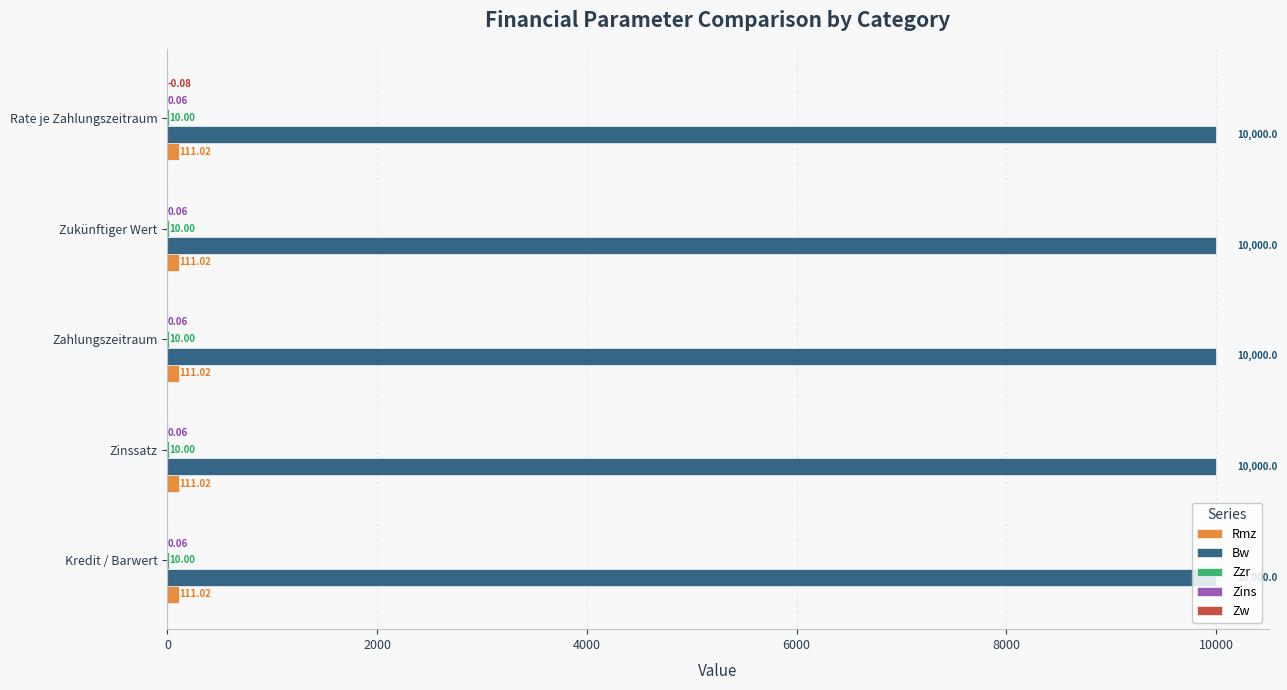

What is the sum of the Rmz values at Zukünftiger Wert and Kredit / Barwert?

222.0